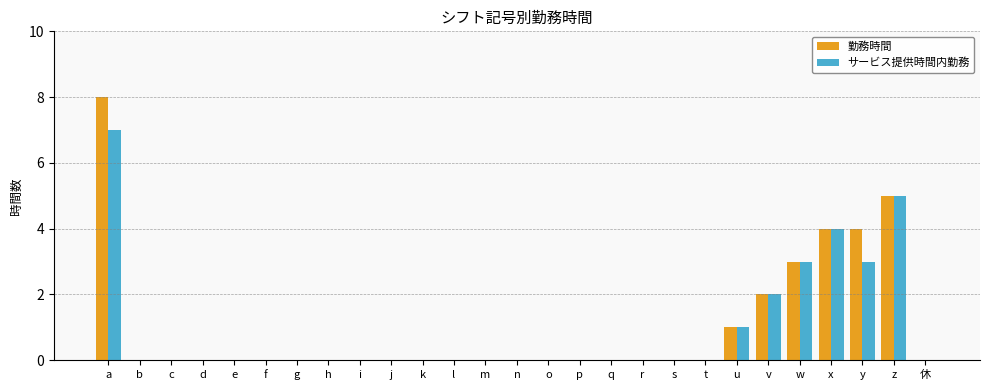

What is the total value across all series at y?

7